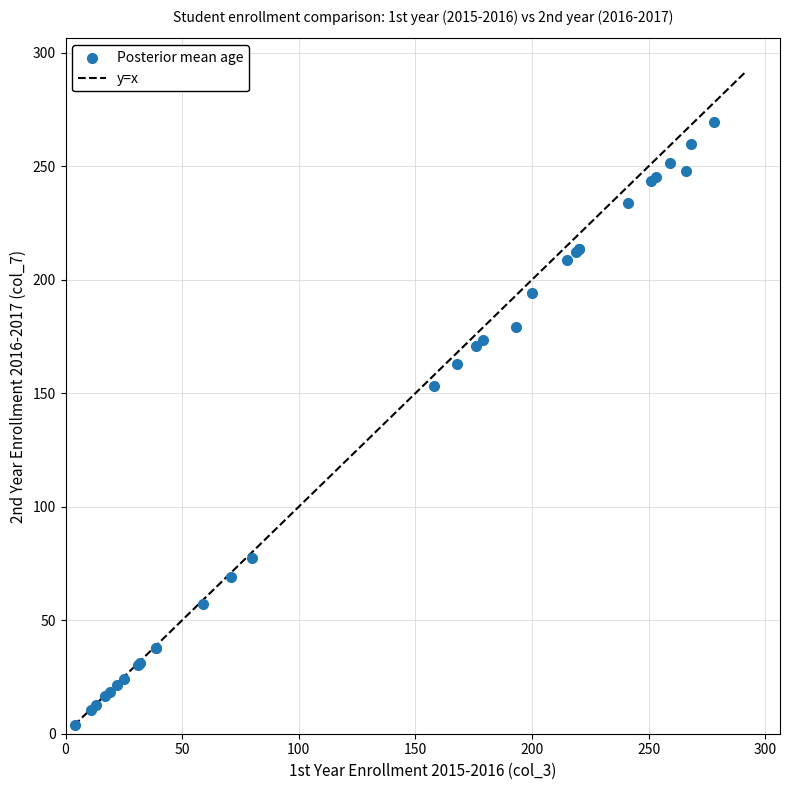

What Y value in the scatter plot is closest to 136?

153.3